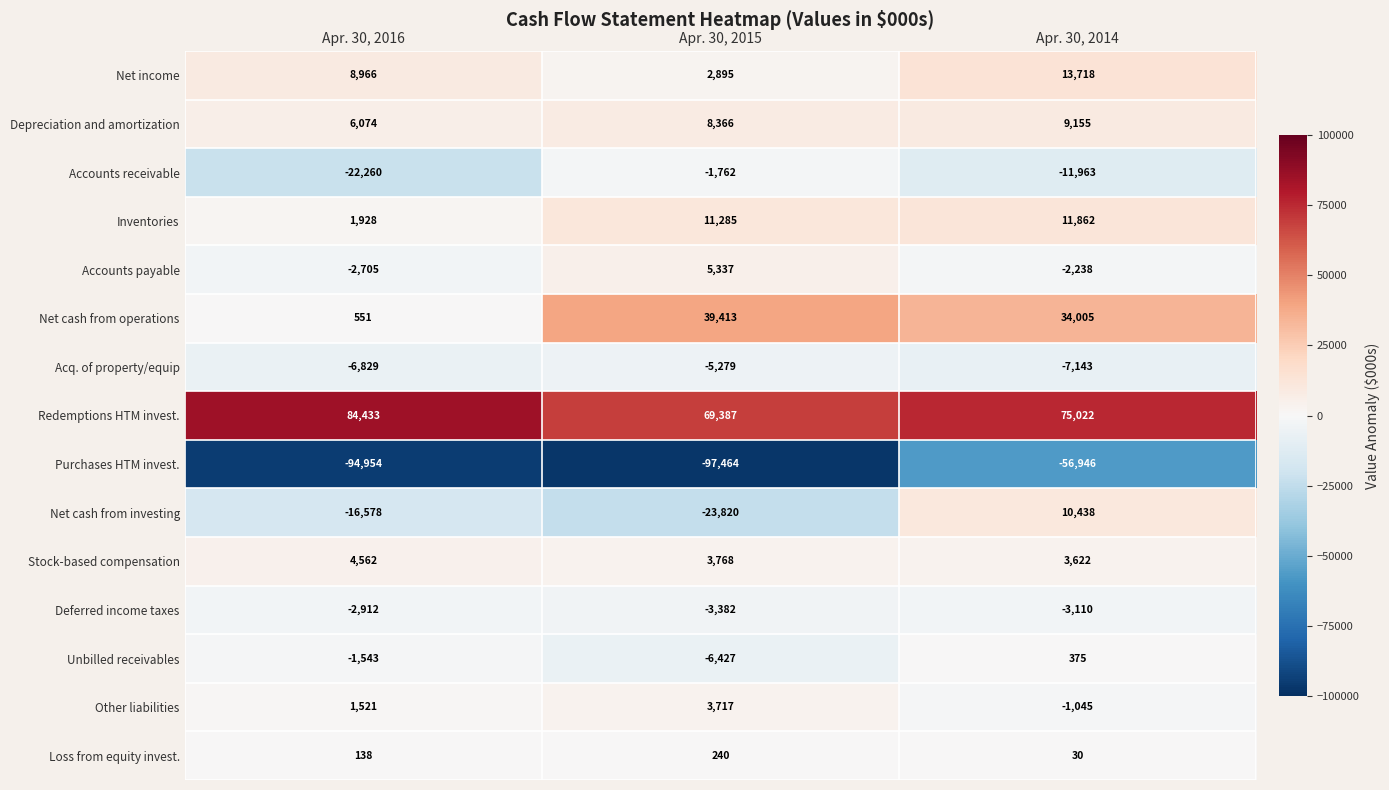

At Apr. 30, 2016, list the series in order from smallest to largest.

Purchases HTM invest., Accounts receivable, Net cash from investing, Acq. of property/equip, Deferred income taxes, Accounts payable, Unbilled receivables, Loss from equity invest., Net cash from operations, Other liabilities, Inventories, Stock-based compensation, Depreciation and amortization, Net income, Redemptions HTM invest.